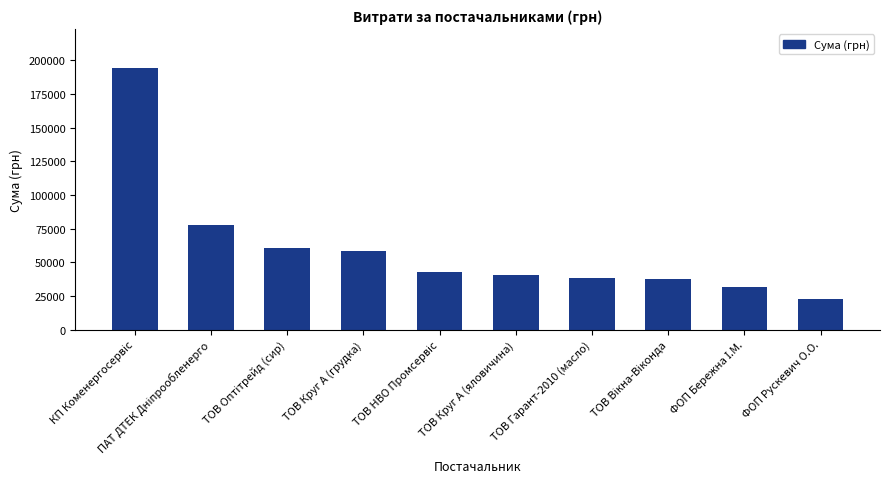

What is the value of the 4th bar from the left?

58213.4